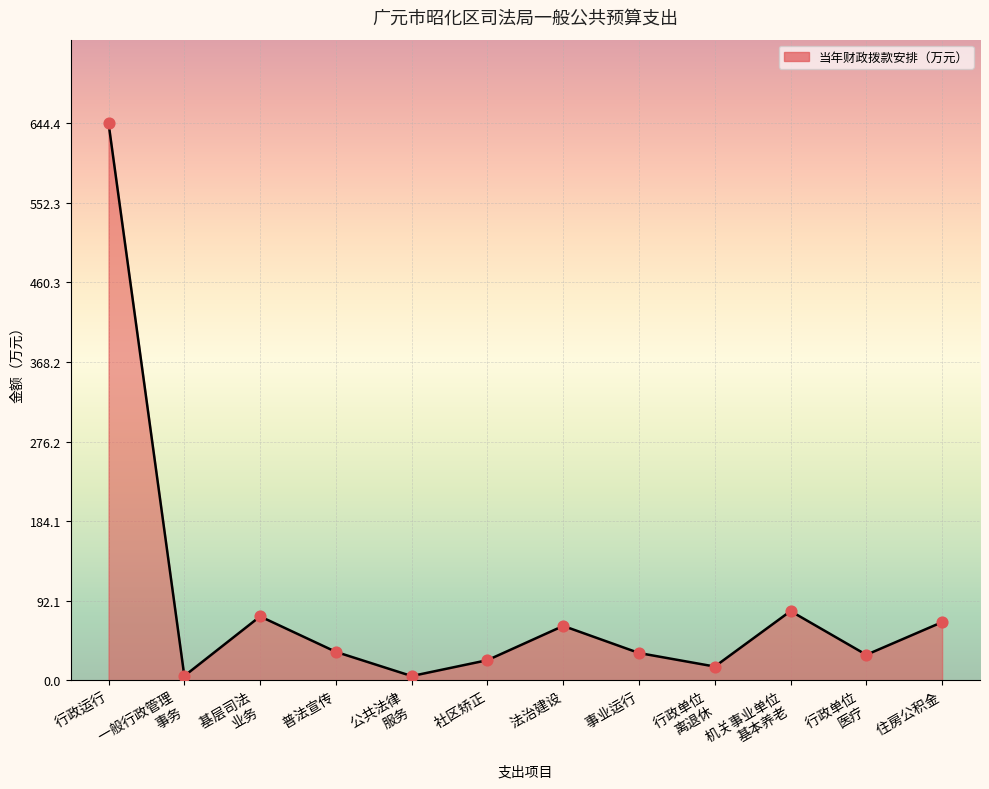

True or false: the data shows 644.4 at  行政运行.

True